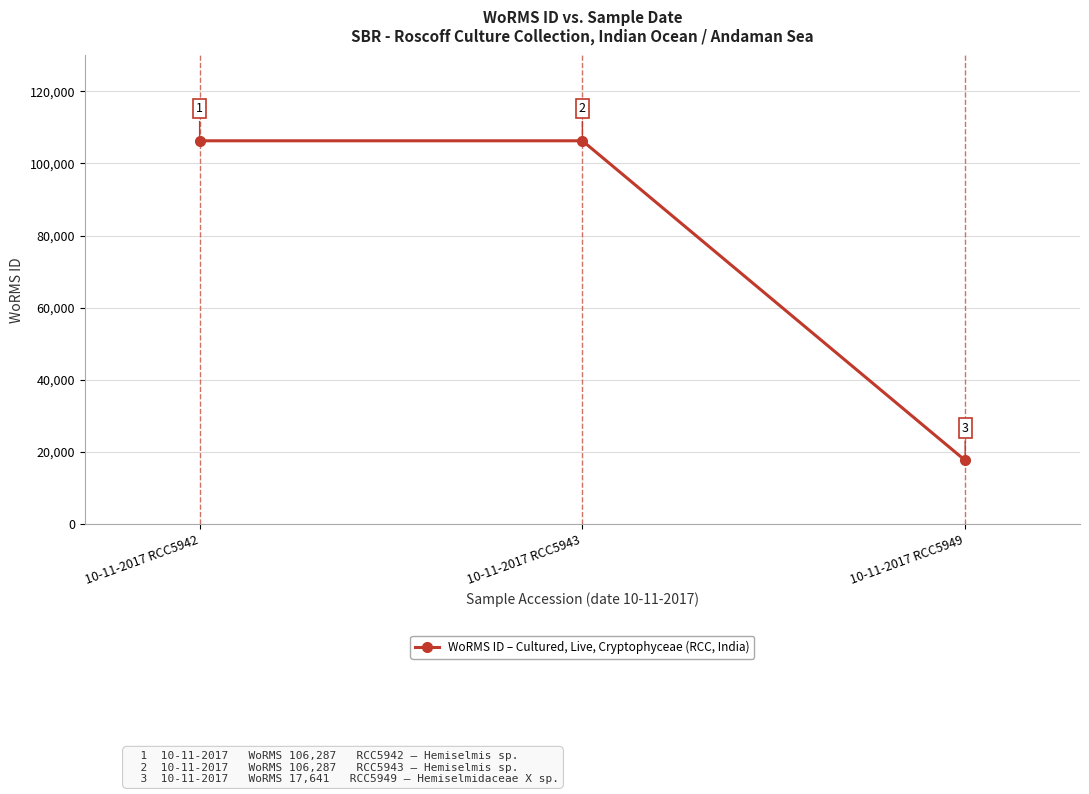

Does the chart have visible grid lines?

Yes